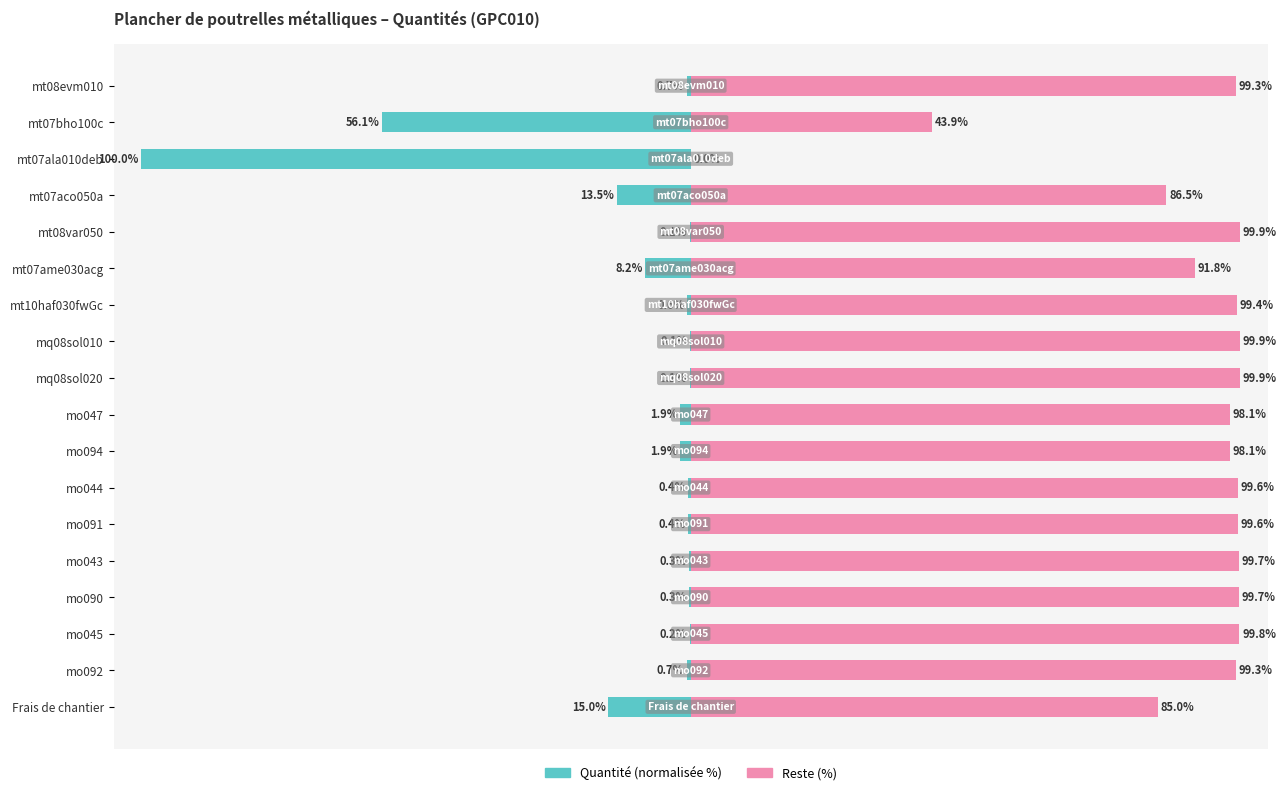

Which series has the widest spread of values?

Quantité (normalisée %)